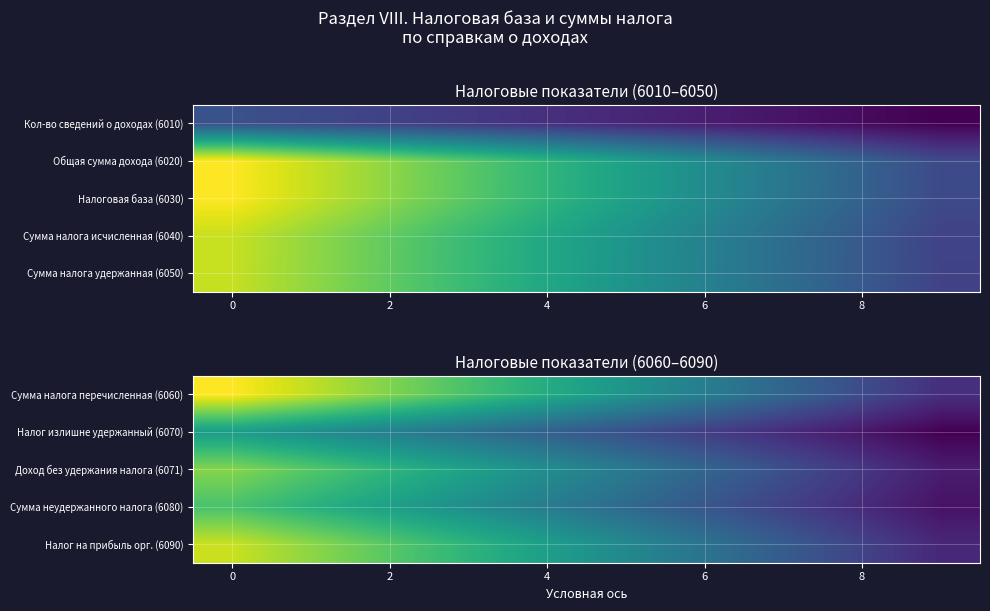

What is the total value across all series at 2?

33.8